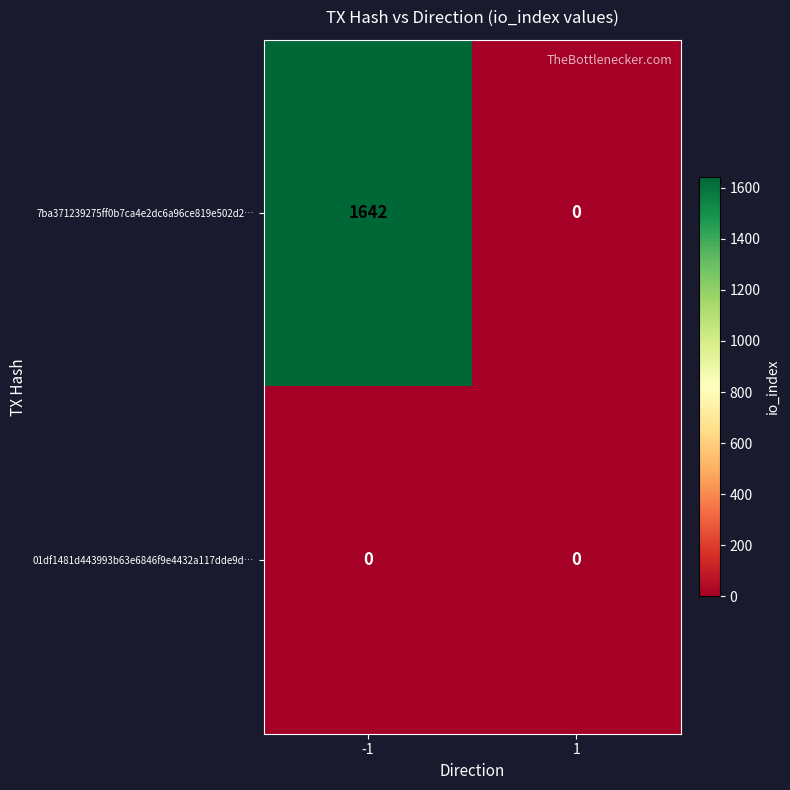

What is the average value of the 7ba371239275ff0b7ca4e2dc6a96ce819e502d2… series?

821